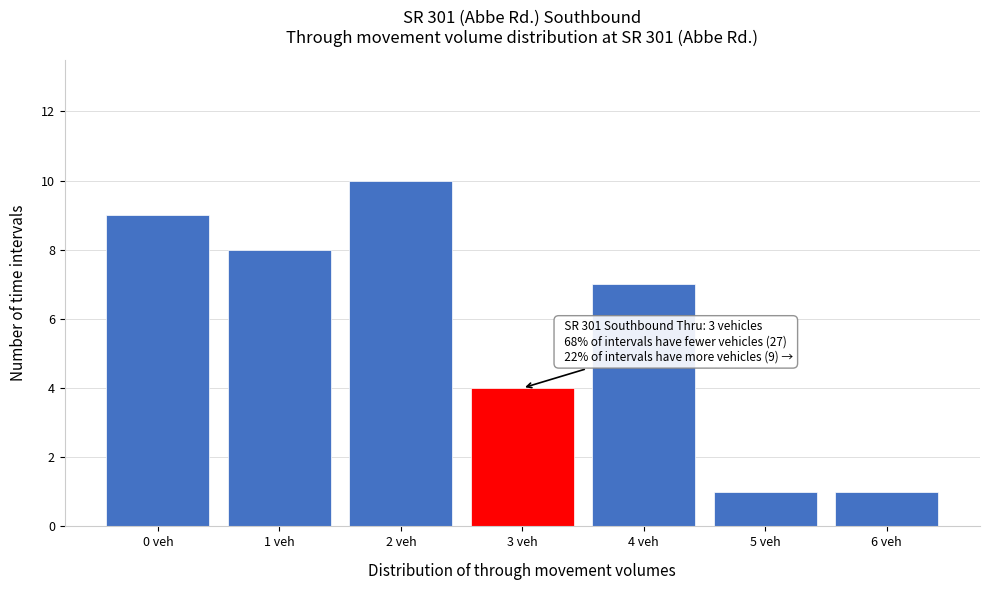

Reading right to left, list all the values displayed in this chart.

1	1	7	4	10	8	9